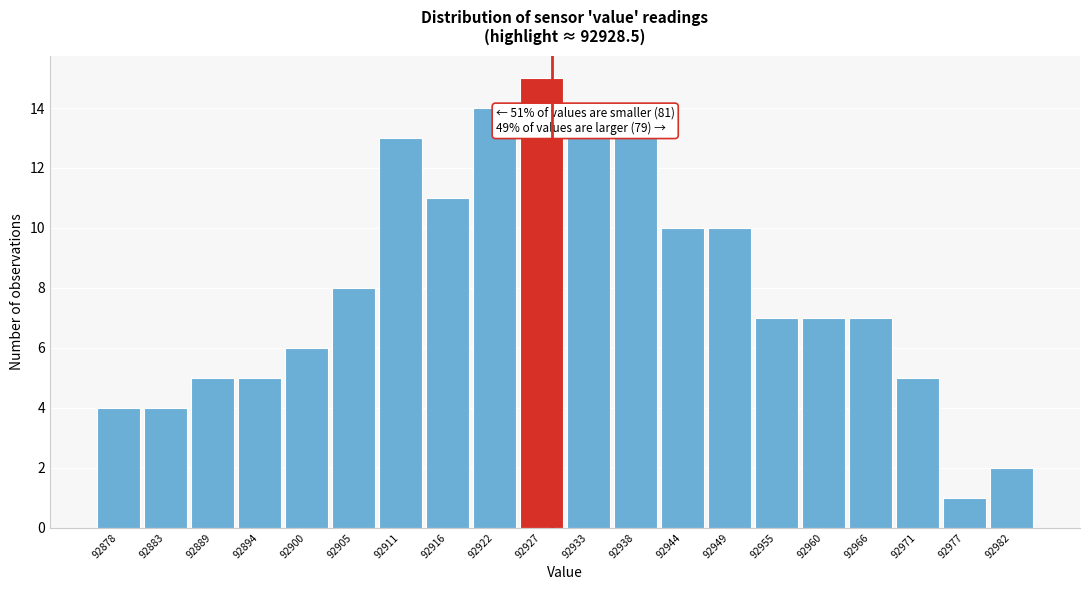

Which range on the x-axis has the tallest bar?

92924.5 to 92930.0